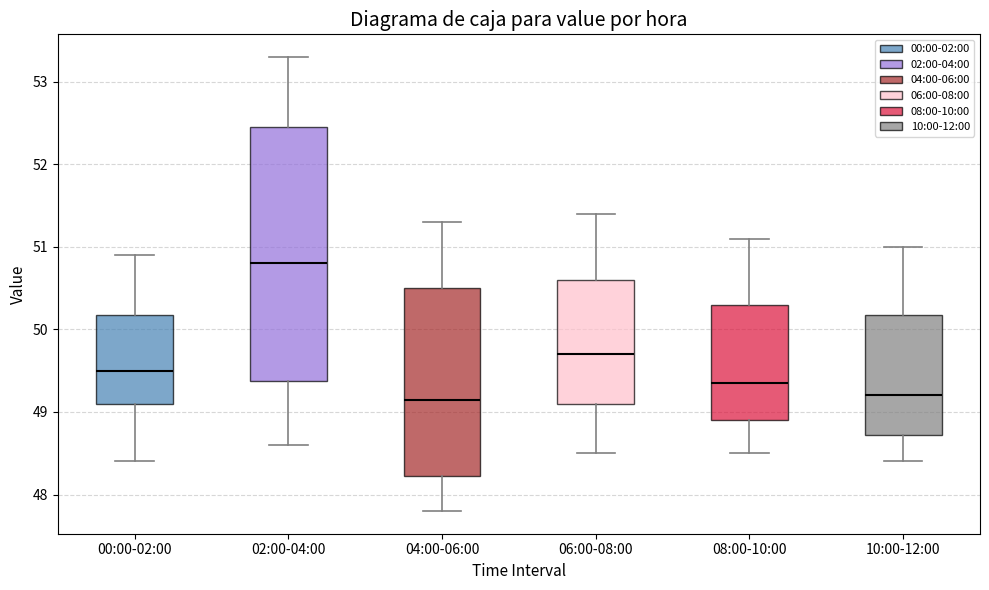

Which box is the tallest, from its lower edge to its upper edge?

02:00-04:00